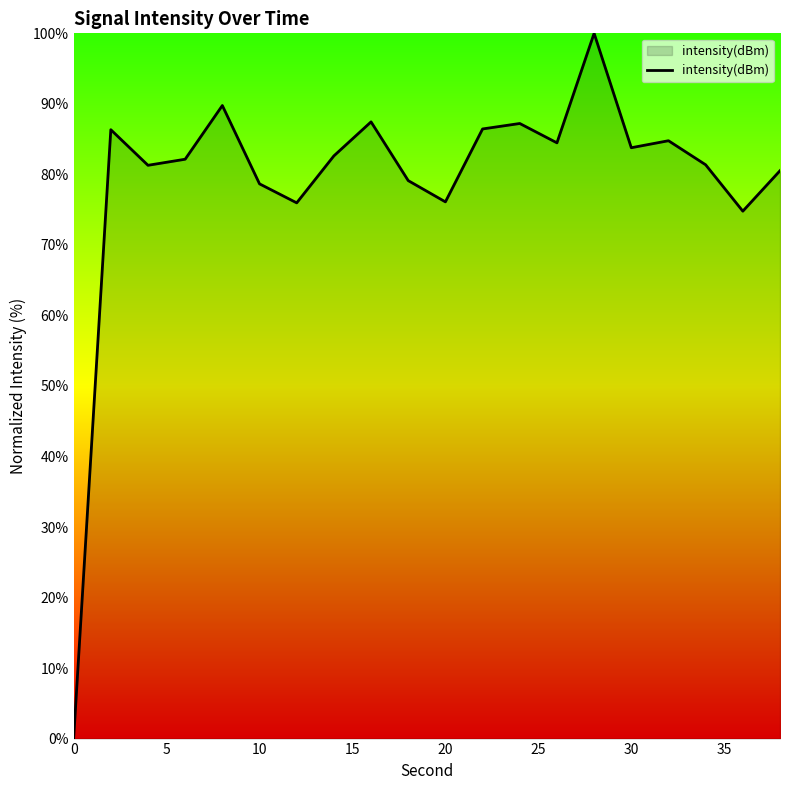

What is the maximum value shown in the chart?

100.0